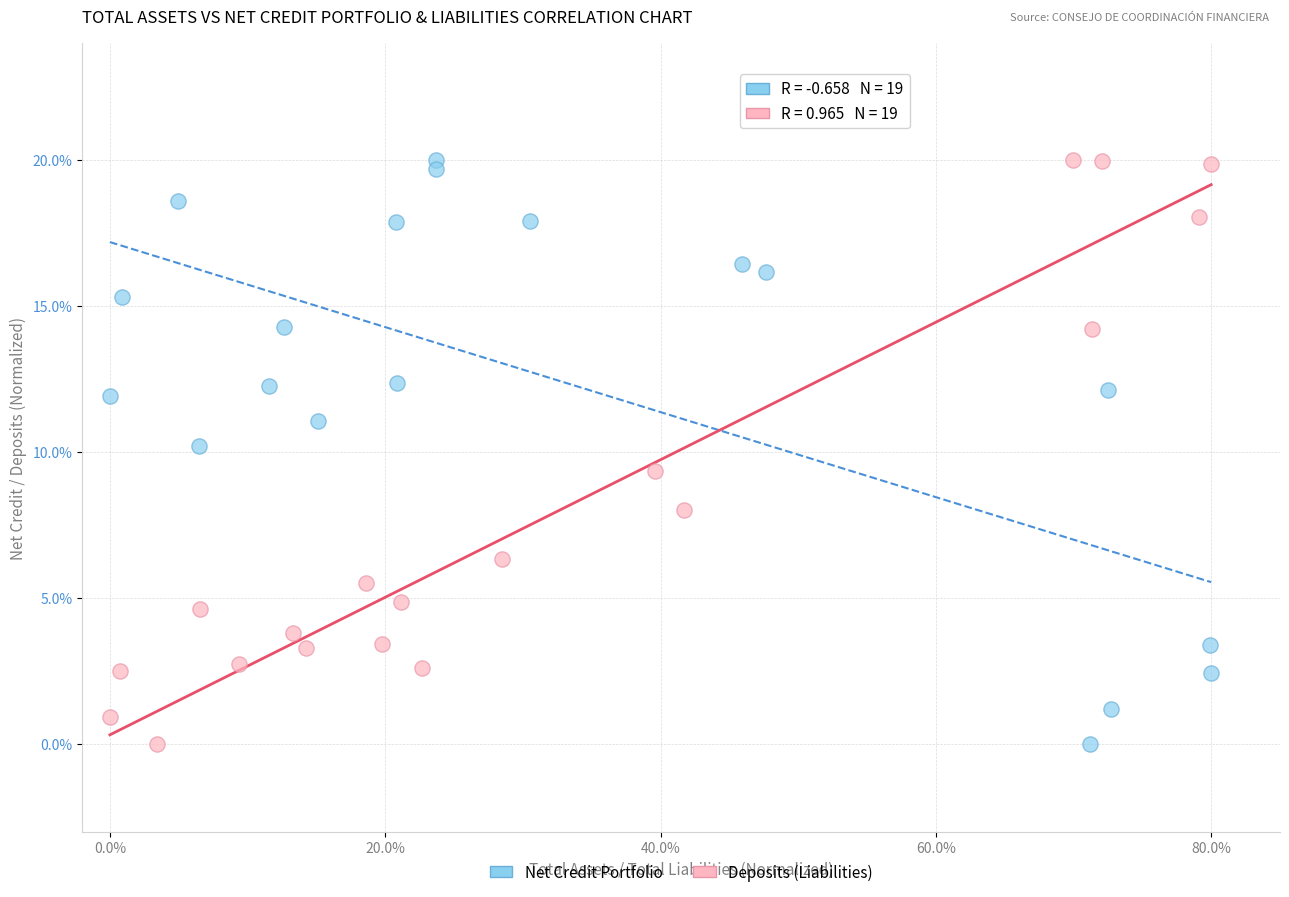

What are all the series names shown in the legend?

Net Credit Portfolio, Deposits (Liabilities)